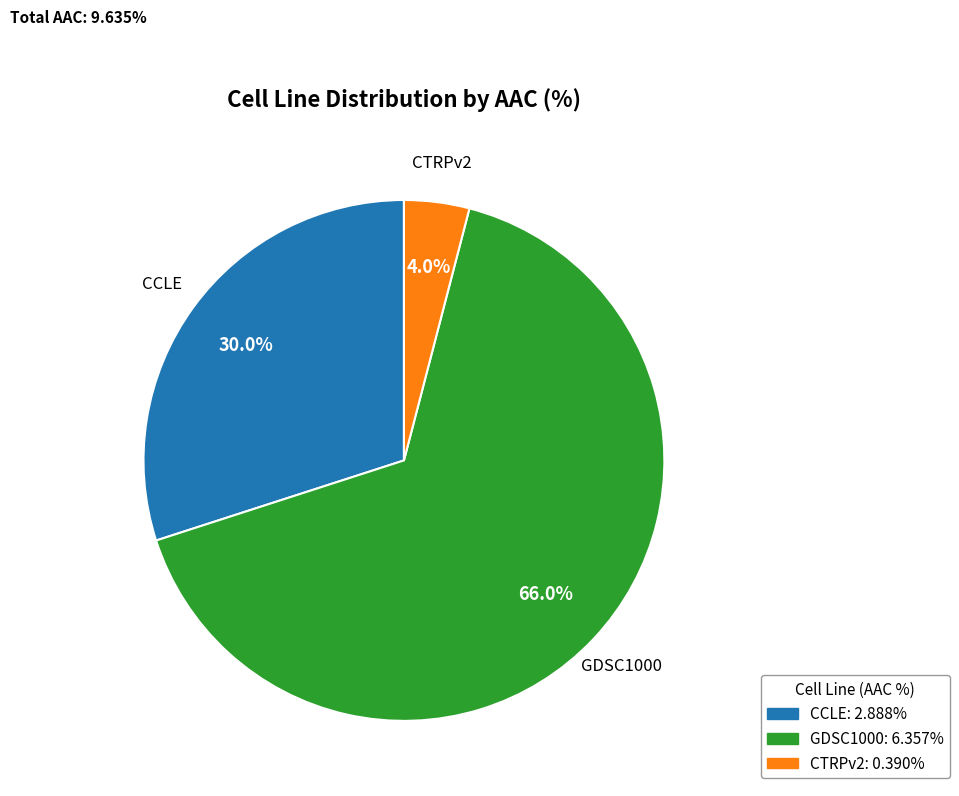

Count the number of slices in the pie.

3